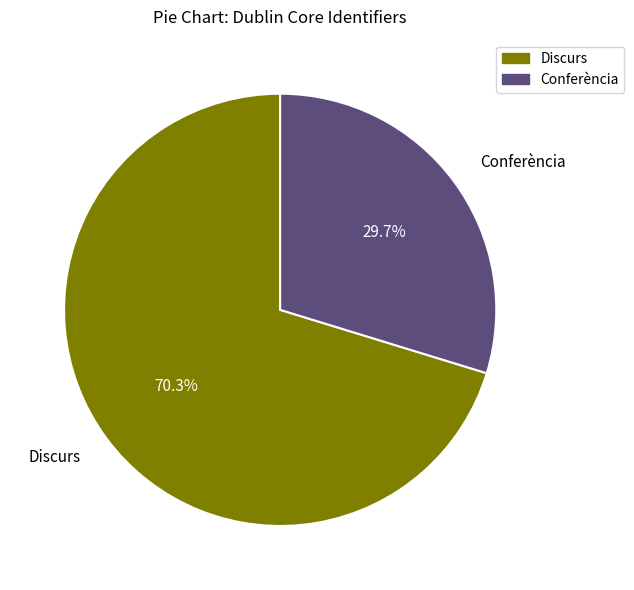

Which has a higher value, Conferència or Discurs?

Discurs